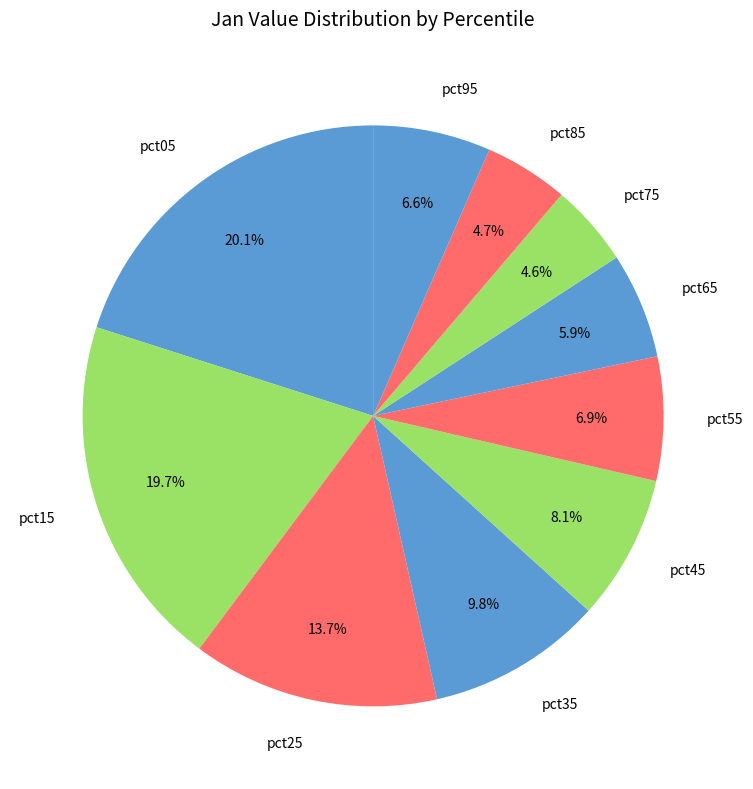

The pct05 slice represents 14% of the pie. True or false?

False